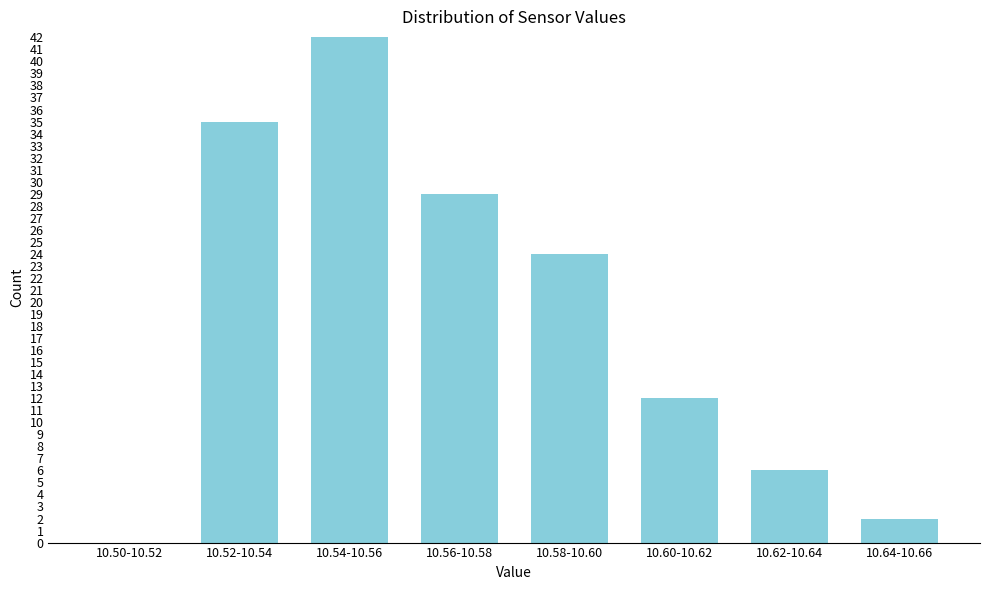

Reading right to left, list all the values displayed in this chart.

10.64-10.66=2	10.62-10.64=6	10.60-10.62=12	10.58-10.60=24	10.56-10.58=29	10.54-10.56=42	10.52-10.54=35	10.50-10.52=0